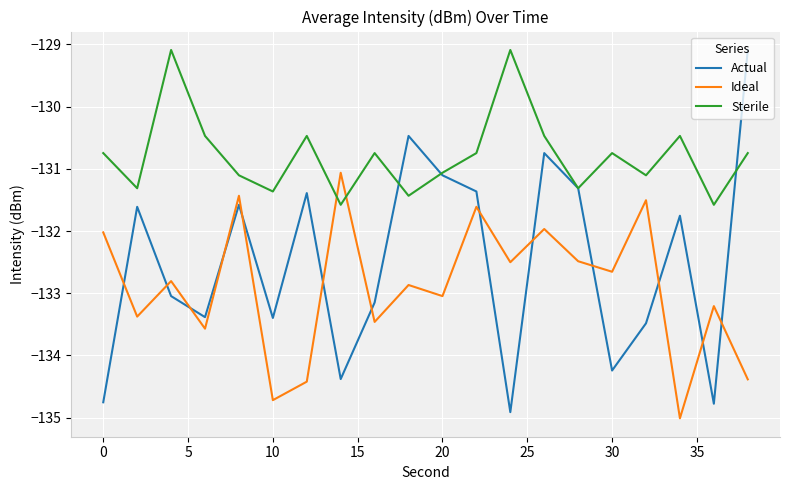

What is the lowest value of the Actual series?

-134.9